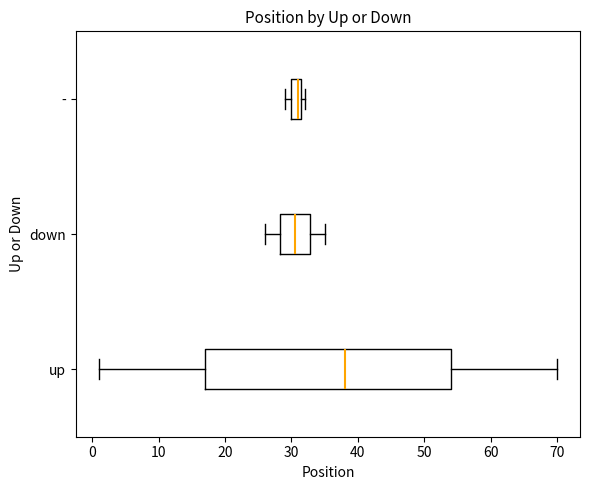

Reading bottom to top, transcribe this box plot: for each box, give where its median line is, the range the box spans, and where its two whiskers end, as read against the x-axis. The values are not printed on the chart, so give them approximately, as read against the axis.

up: median 38, box 17 to 54, whiskers 1 to 70
down: median 31, box 28 to 33, whiskers 26 to 35
-: median 31, box 30 to 32, whiskers 29 to 32 (just right of the box's right edge)